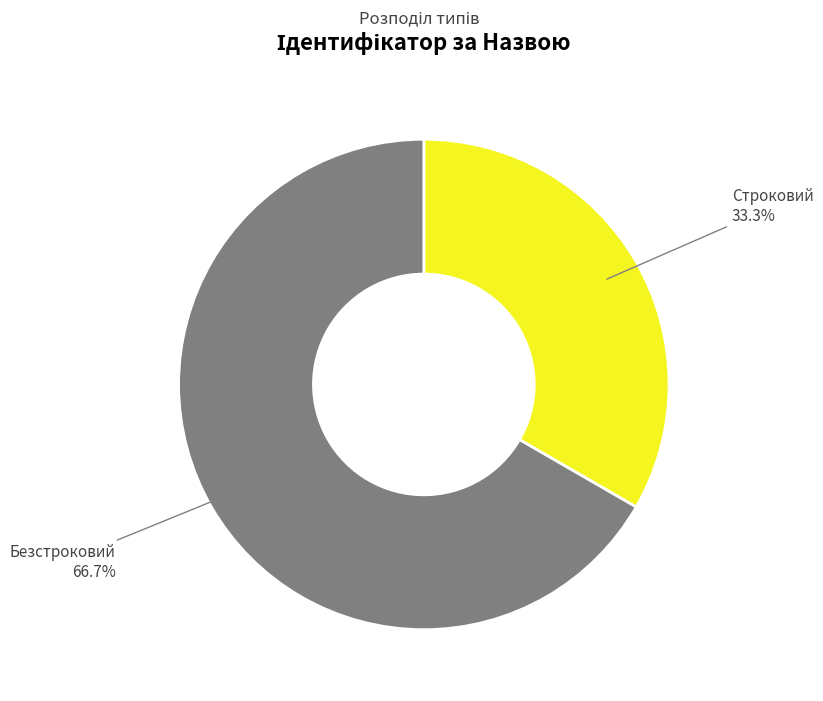

Is there any slice that represents more than half of the pie?

Yes